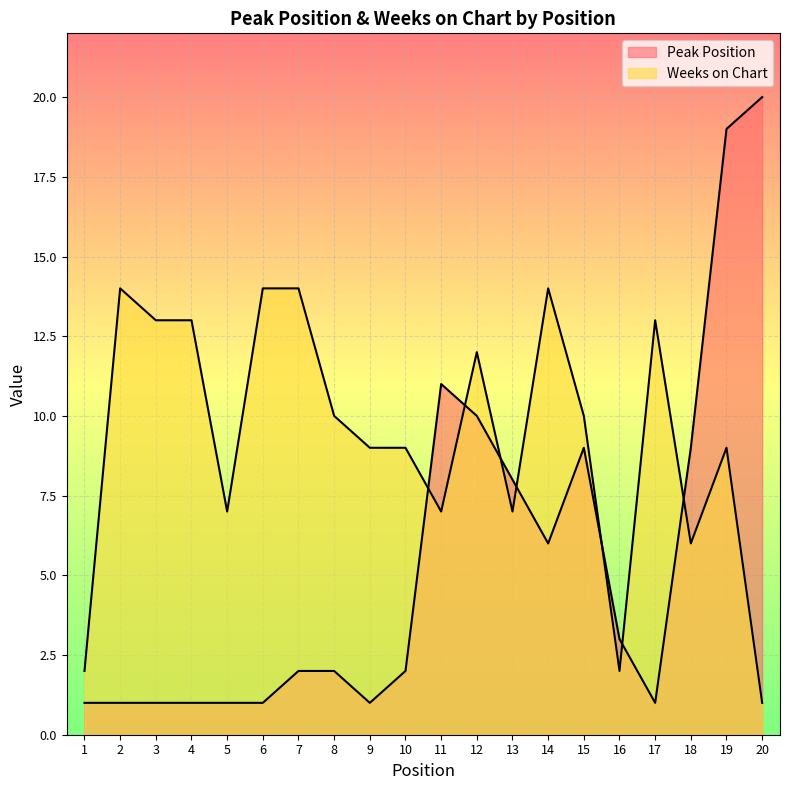

Does the chart display data point markers on the line(s)?

No